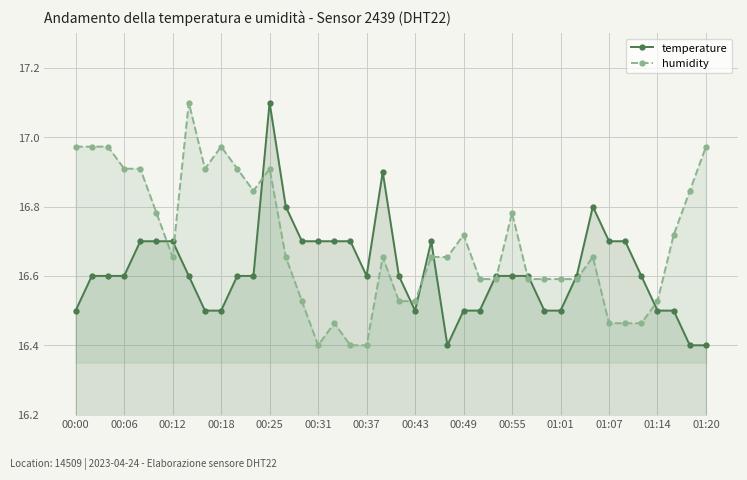

Rank the series by their maximum value, from lowest to highest.

temperature, humidity